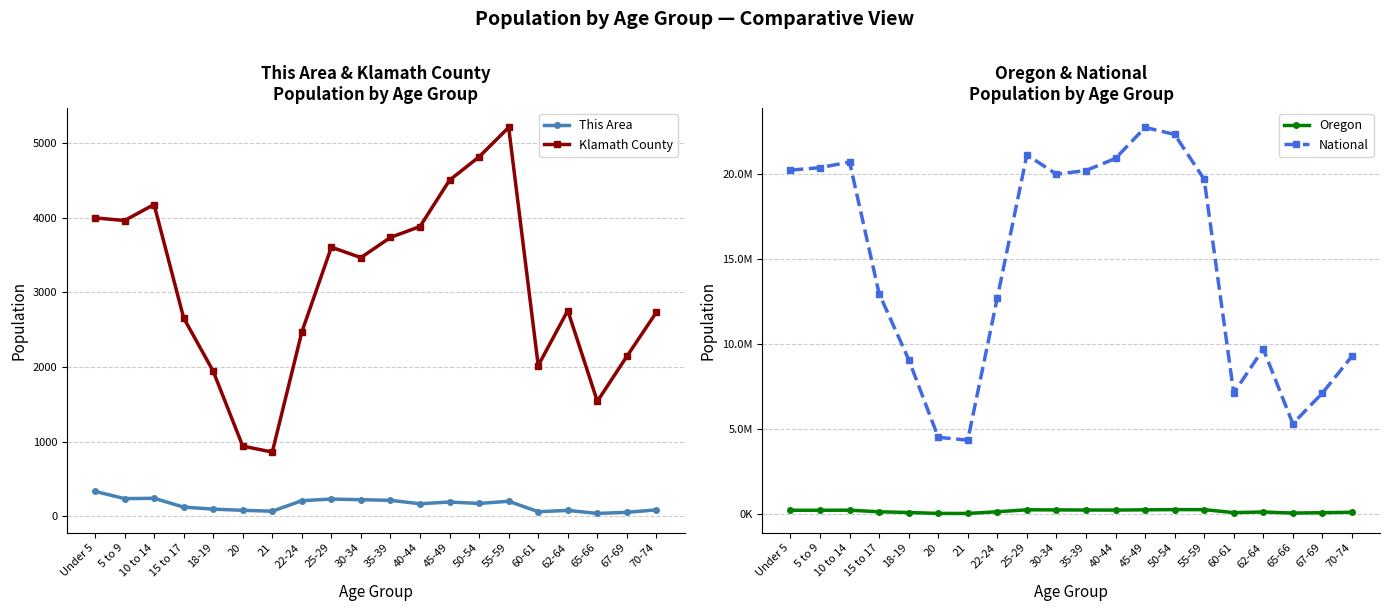

Between 21 and 30-34, which series saw the biggest shift?

National